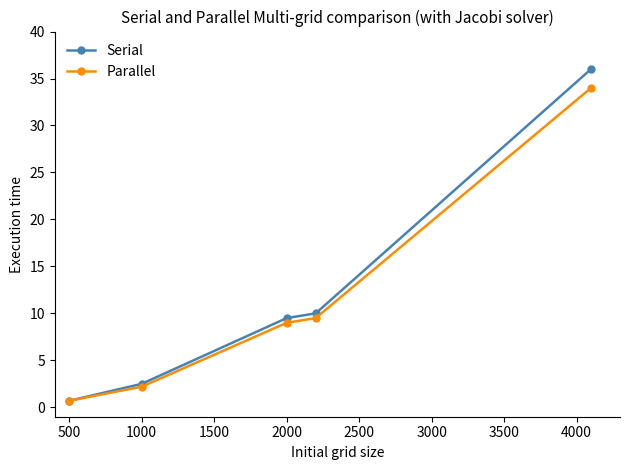

Which series has the widest spread of values?

Serial